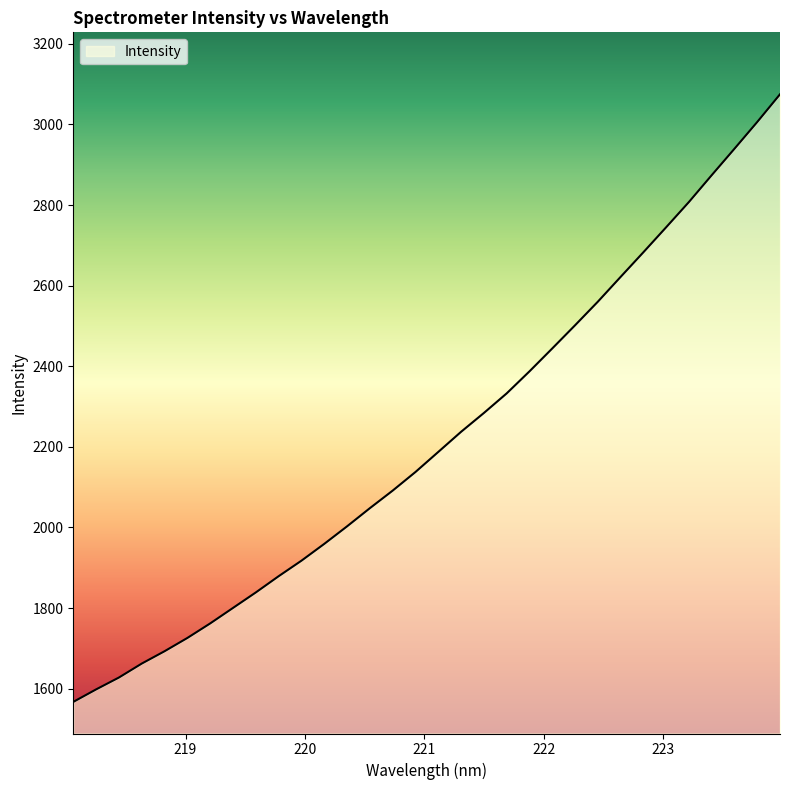

What is the greatest value displayed?

3074.7